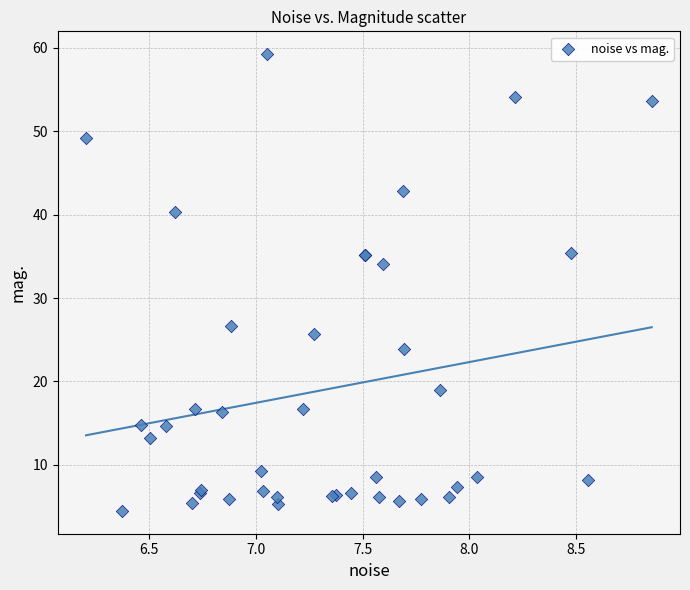

What Y value in the scatter plot is closest to 31?

34.1